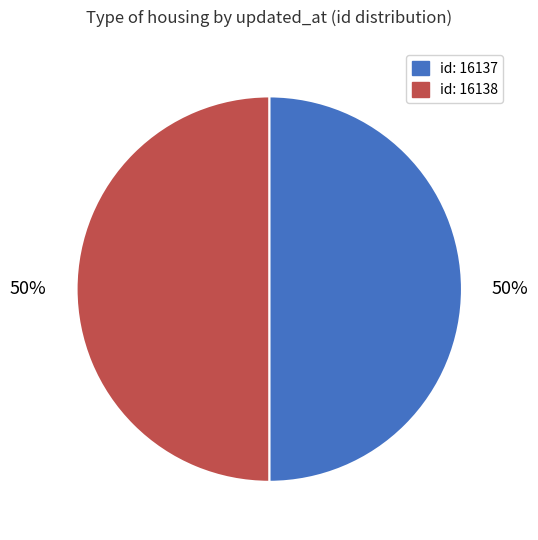

To the nearest percent, what portion does id: 16138 represent?

50%